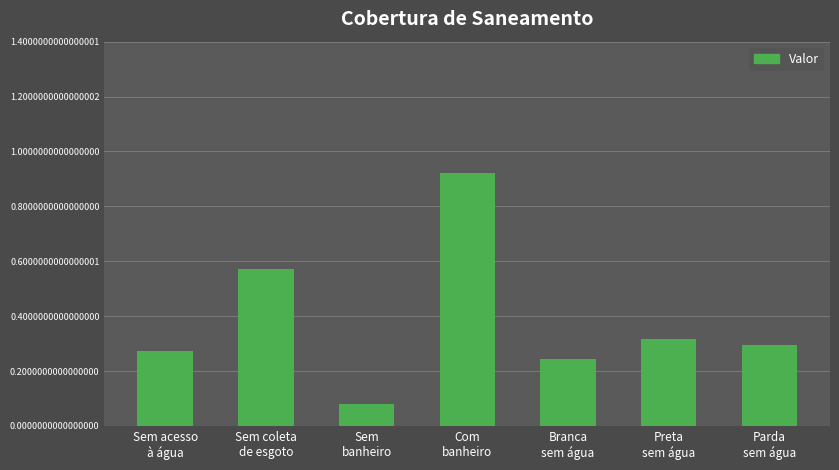

Rank the categories by value from lowest to highest.

Sem
banheiro, Branca
sem água, Sem acesso
à água, Parda
sem água, Preta
sem água, Sem coleta
de esgoto, Com
banheiro